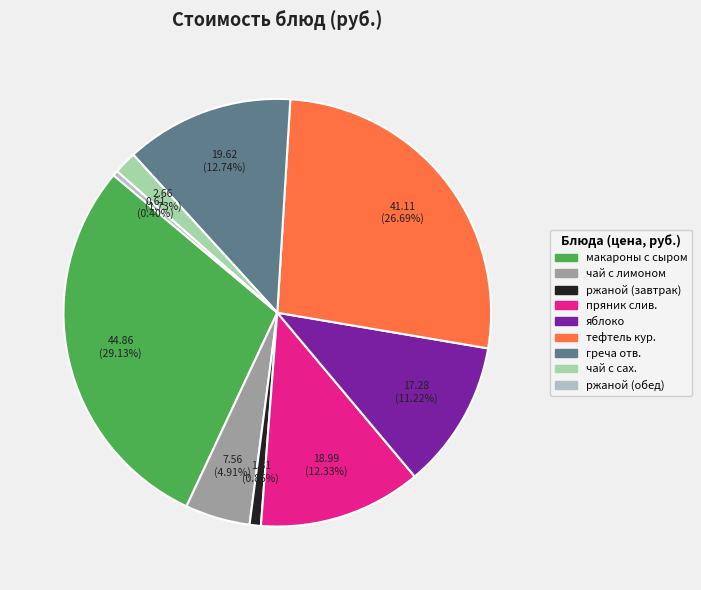

Which slice is the largest?

макароны с сыром